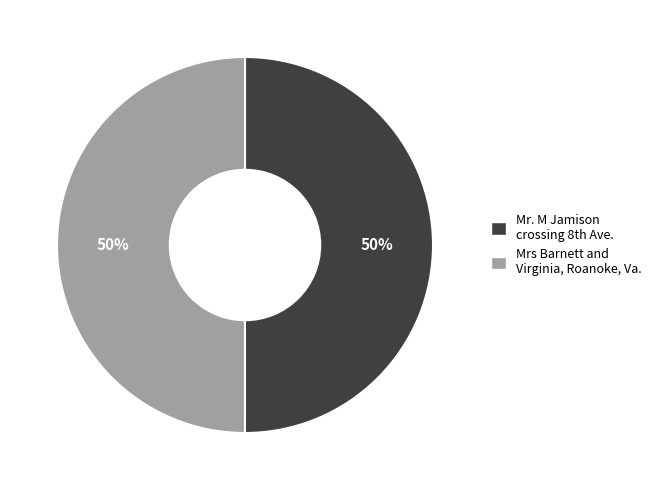

The Mrs Barnett and Virginia, Roanoke, Va. slice represents 50% of the pie. True or false?

True